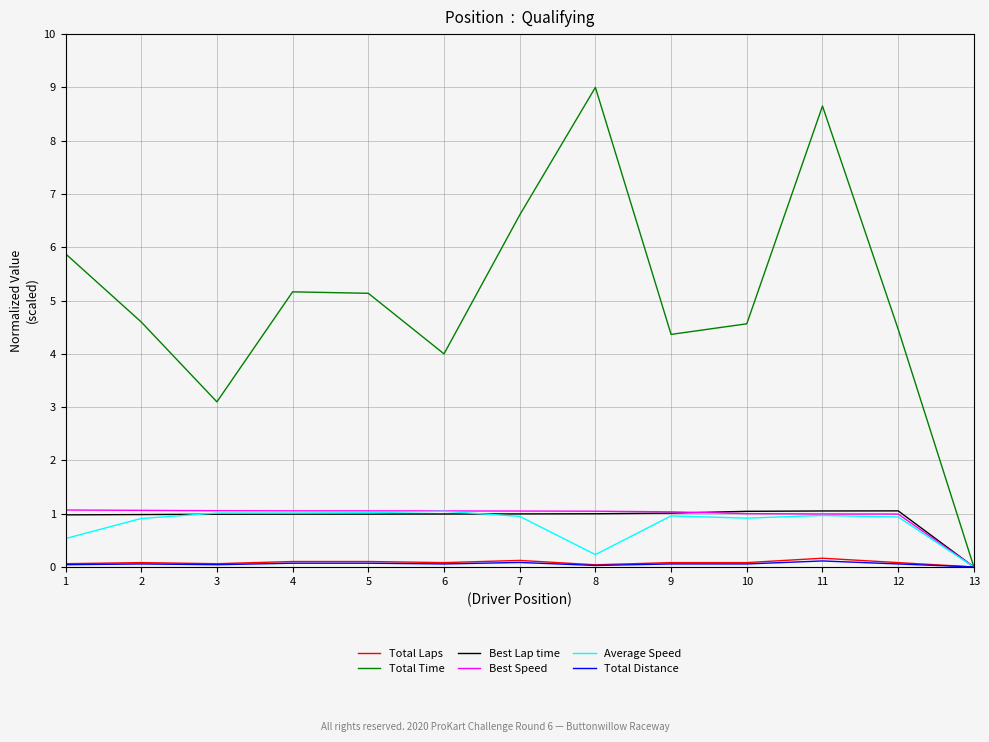

True or false: Best Lap time has a value of 0.0 at 13.

True